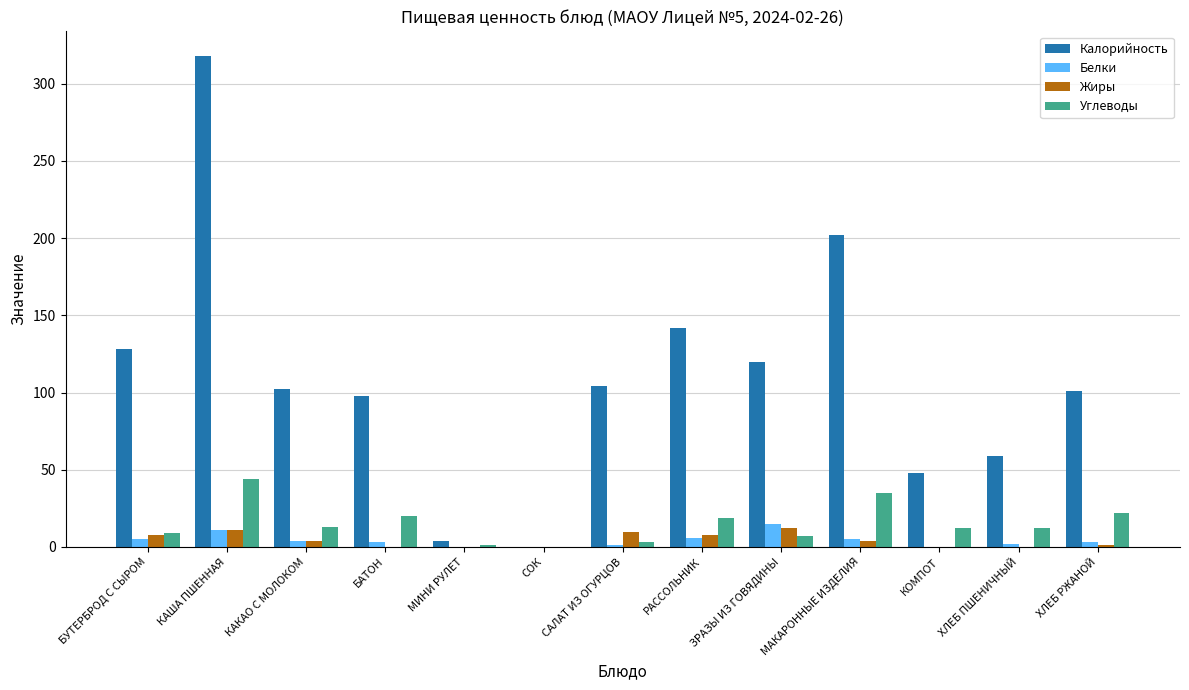

Which series has the largest total across all categories?

Калорийность